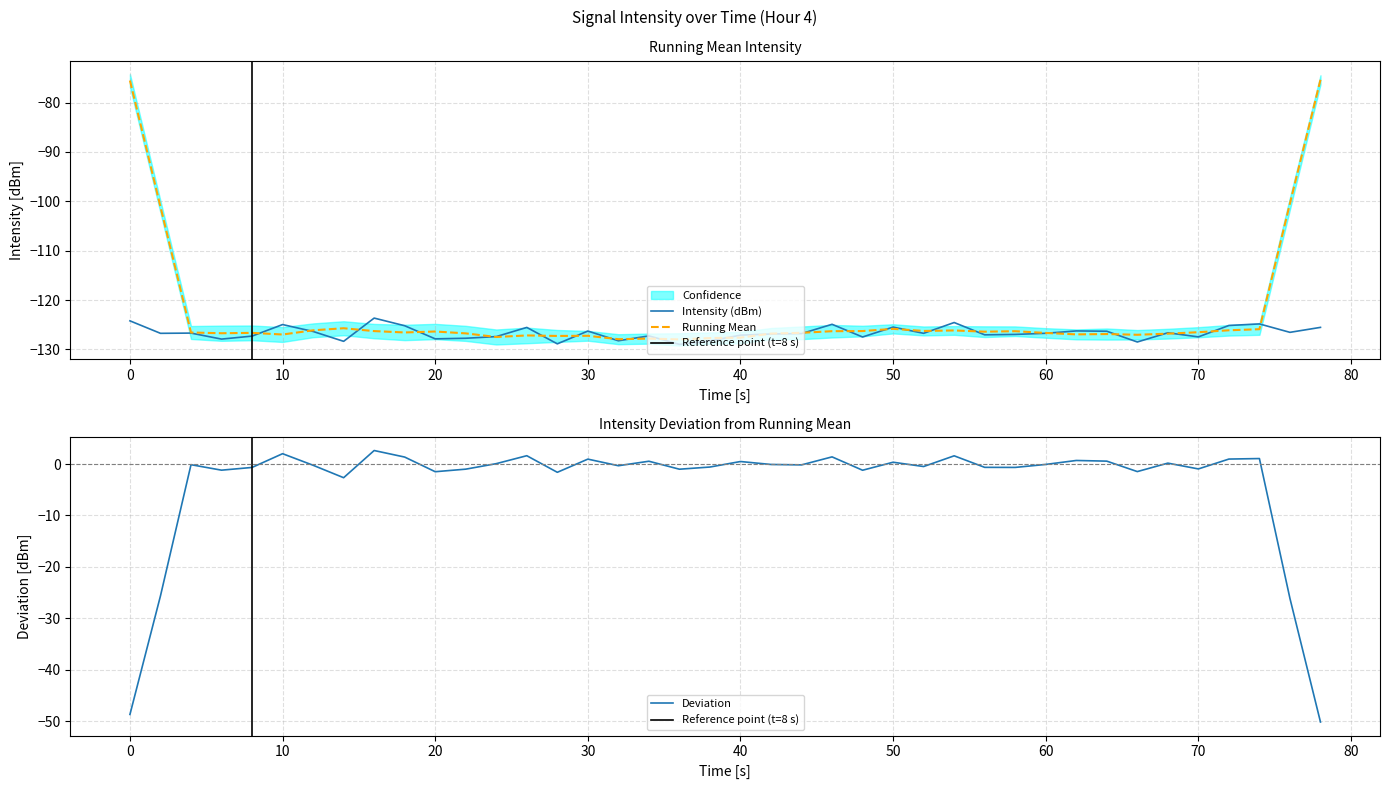

What is the highest value of the Running Mean series?

-75.4